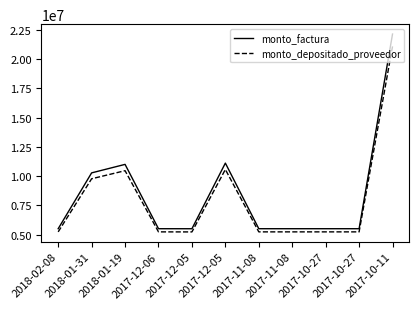

At which category does the chart reach its peak across all series?

2017-10-11